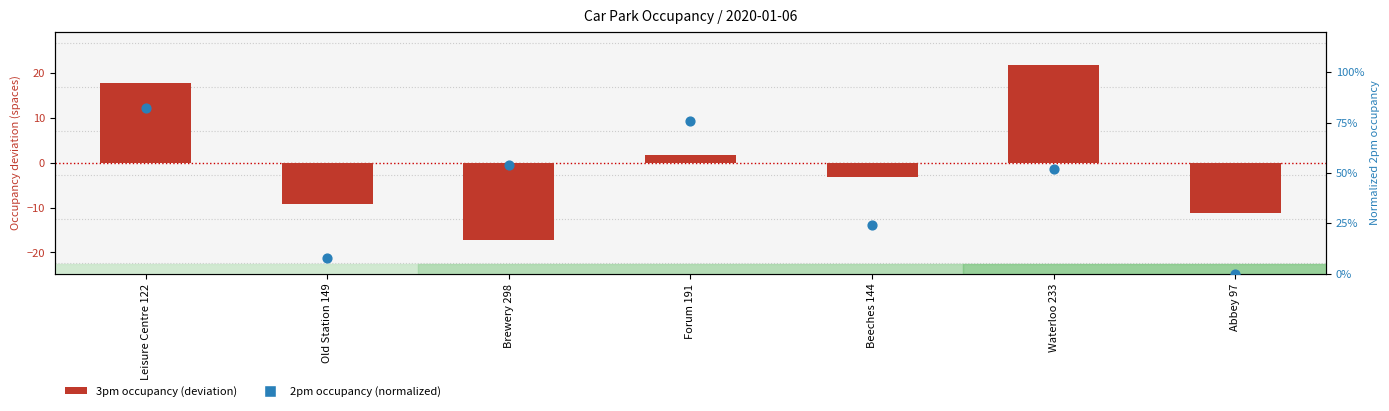

What is the total value across all series at Old Station 149?

-9.2